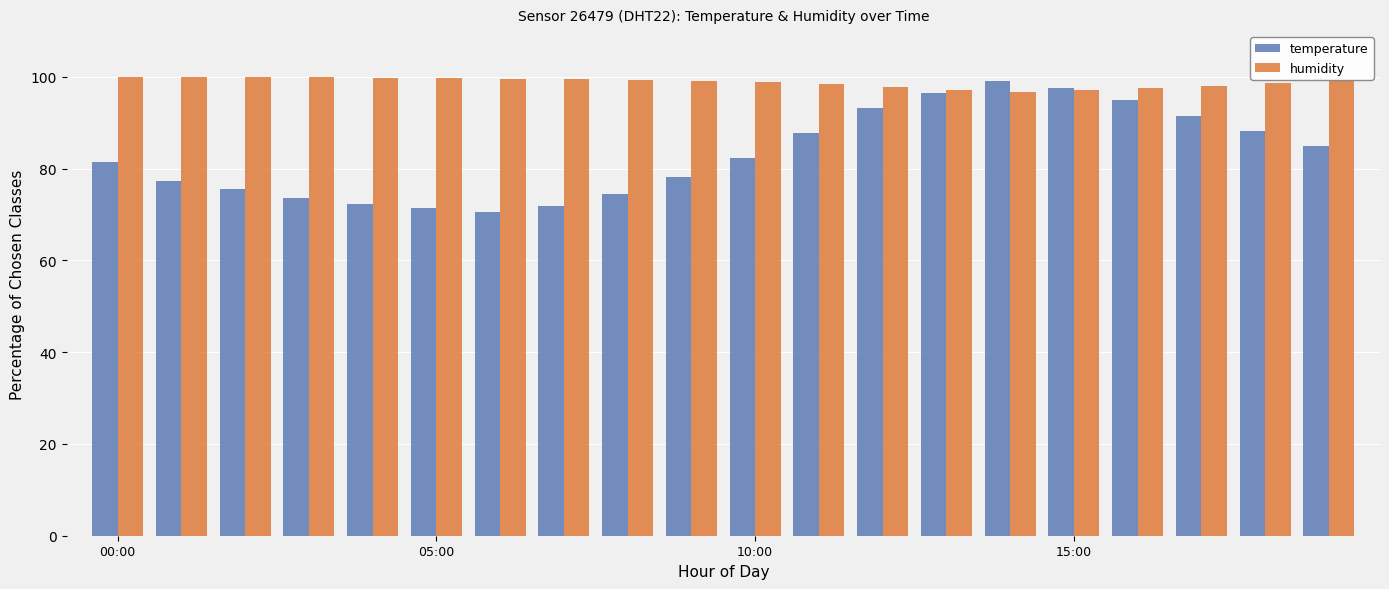

What is the average value of the temperature series?

83.1